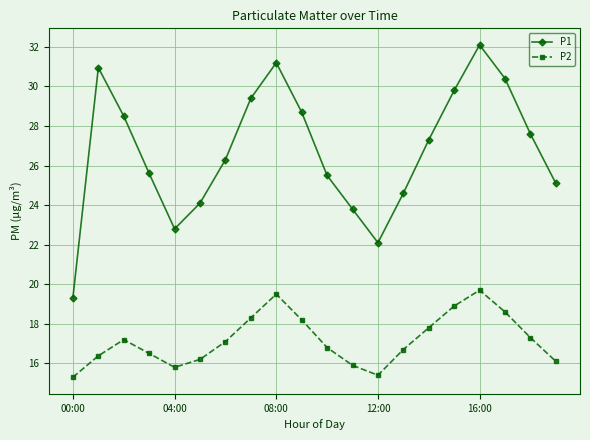

What is the value of the P2 point at the 14th from the left?

16.7